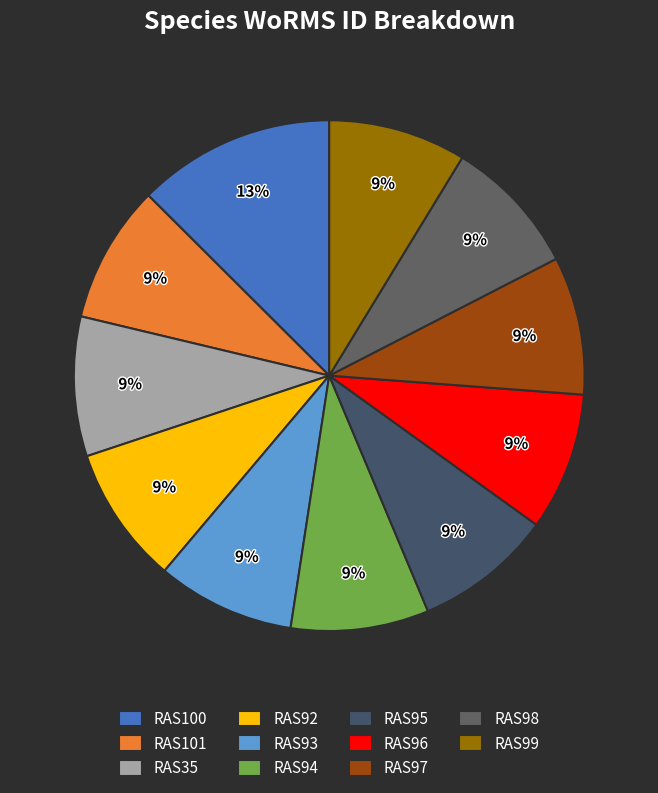

How many segments does this pie chart have?

11